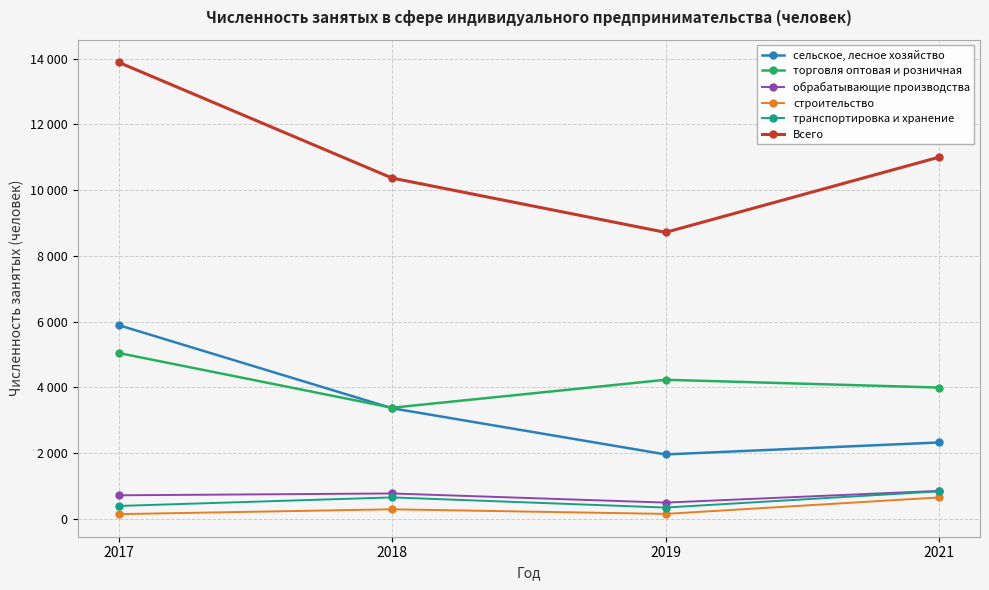

Is this an area chart (filled region under the line)?

No